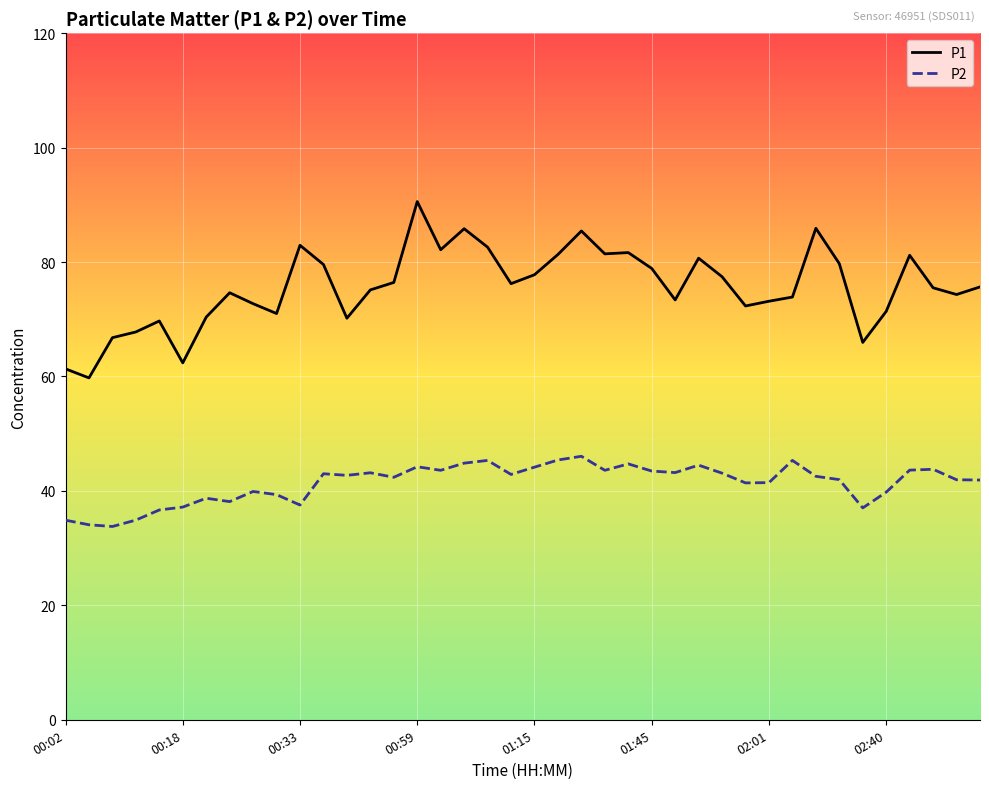

In P2, how many points are higher than both neighbors (excluding endpoints)?

11